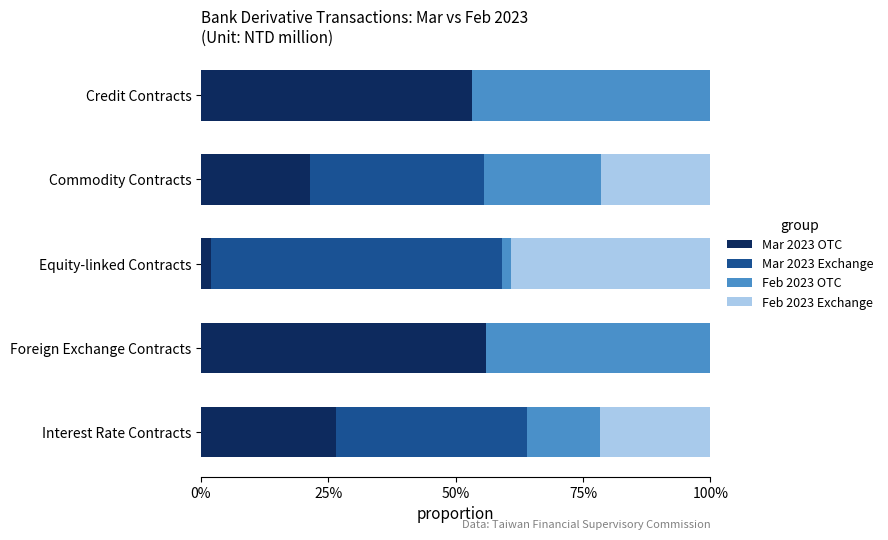

Reading right to left, extract all data points from this chart.

Mar 2023 OTC: 0.5	0.2	0.0	0.6	0.3
Mar 2023 Exchange: 0.0	0.3	0.6	0.0	0.4
Feb 2023 OTC: 0.5	0.2	0.0	0.4	0.1
Feb 2023 Exchange: 0.0	0.2	0.4	0.0	0.2